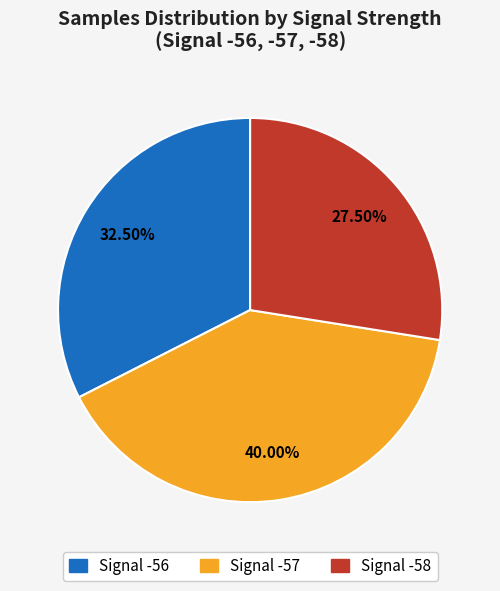

Combined, do Signal -57 and Signal -56 account for over 50%?

Yes